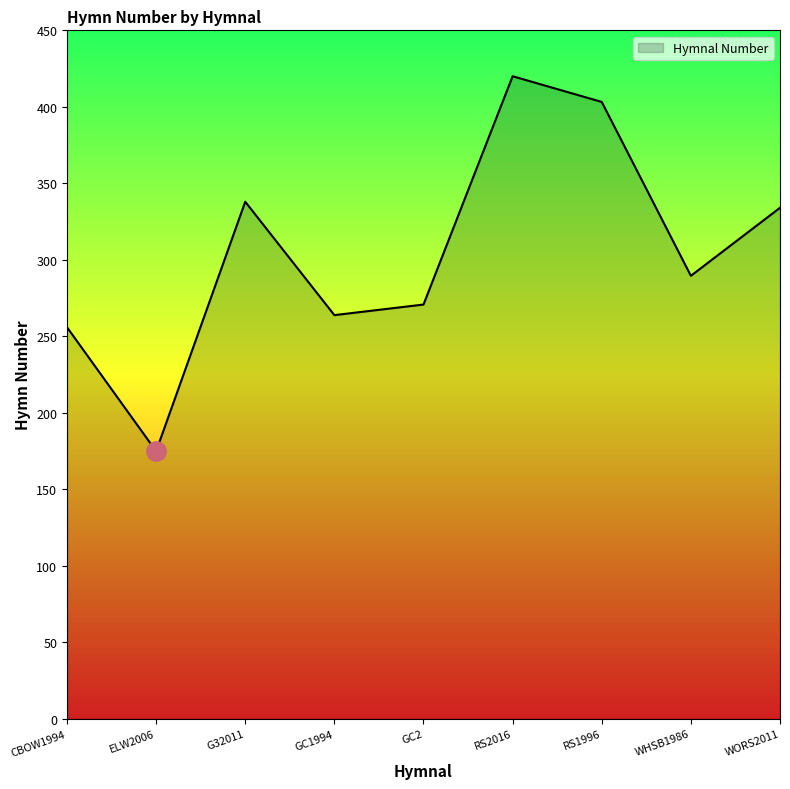

List the labels in order of value, largest first.

RS2016, RS1996, G32011, WORS2011, WHSB1986, GC2, GC1994, CBOW1994, ELW2006